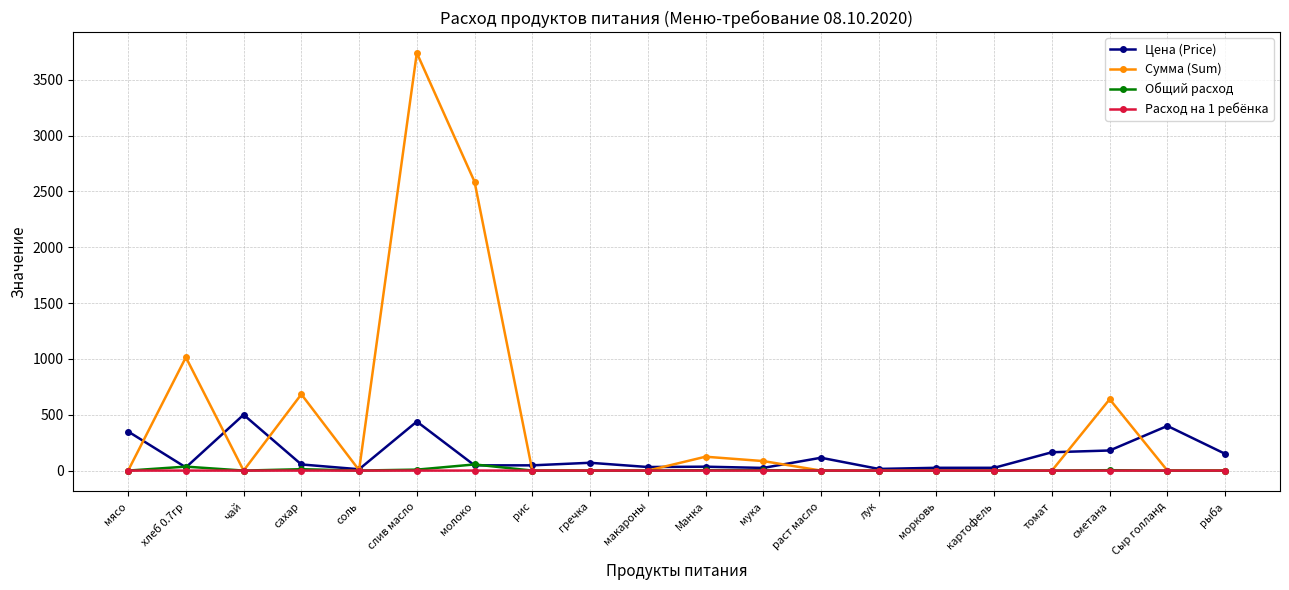

What is the sum of all Цена (Price) values?

2713.8